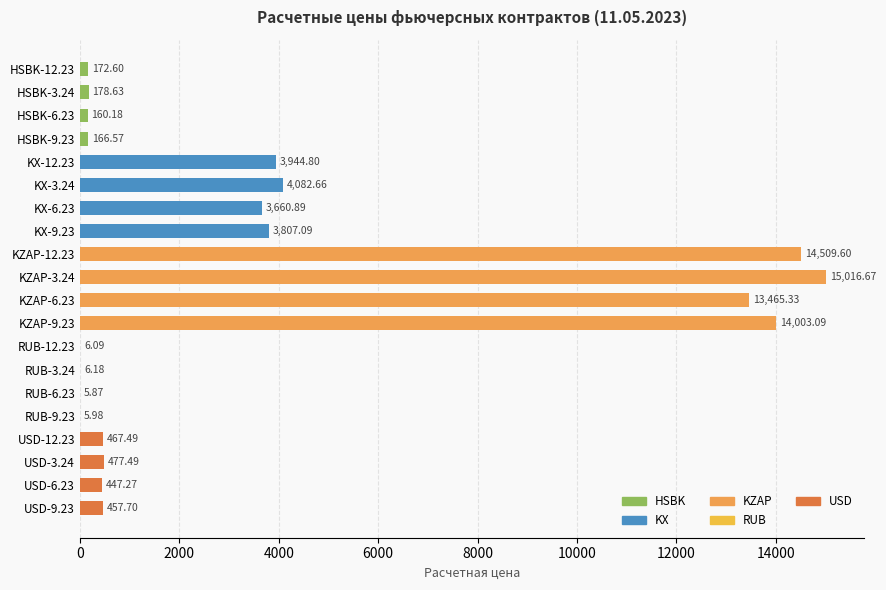

Are the bars horizontal?

Yes